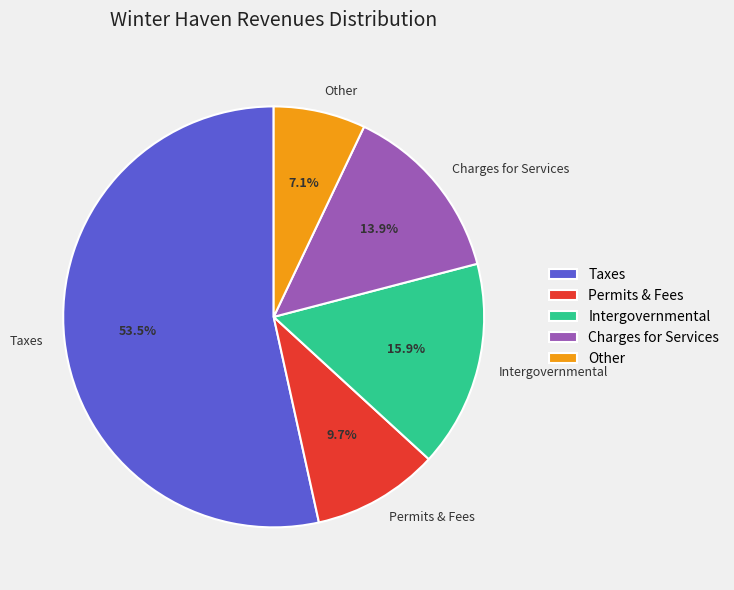

Which has a higher value, Taxes or Intergovernmental?

Taxes